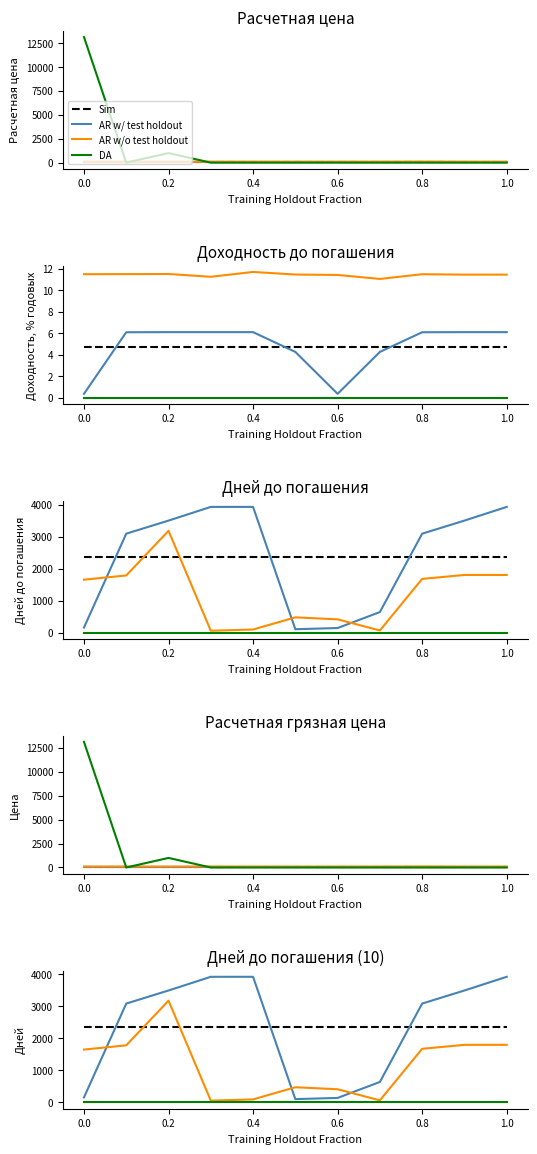

Rank the series at 0.4 from highest to lowest value.

AR w/ test holdout, Sim, AR w/o test holdout, DA